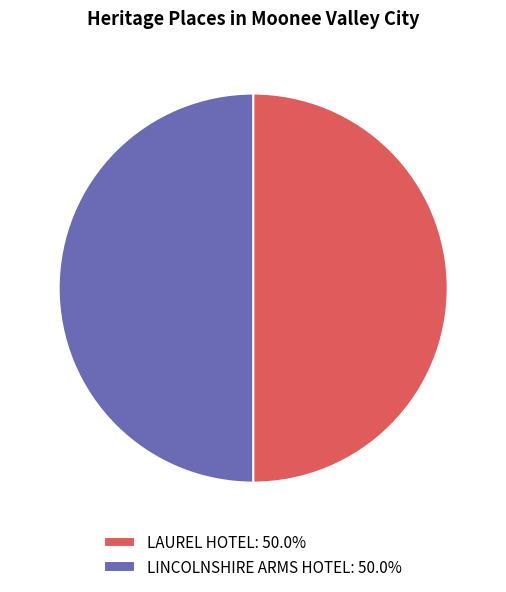

What is the ratio of the value at LINCOLNSHIRE ARMS HOTEL: 50.0% to the value at LAUREL HOTEL: 50.0%?

1.0